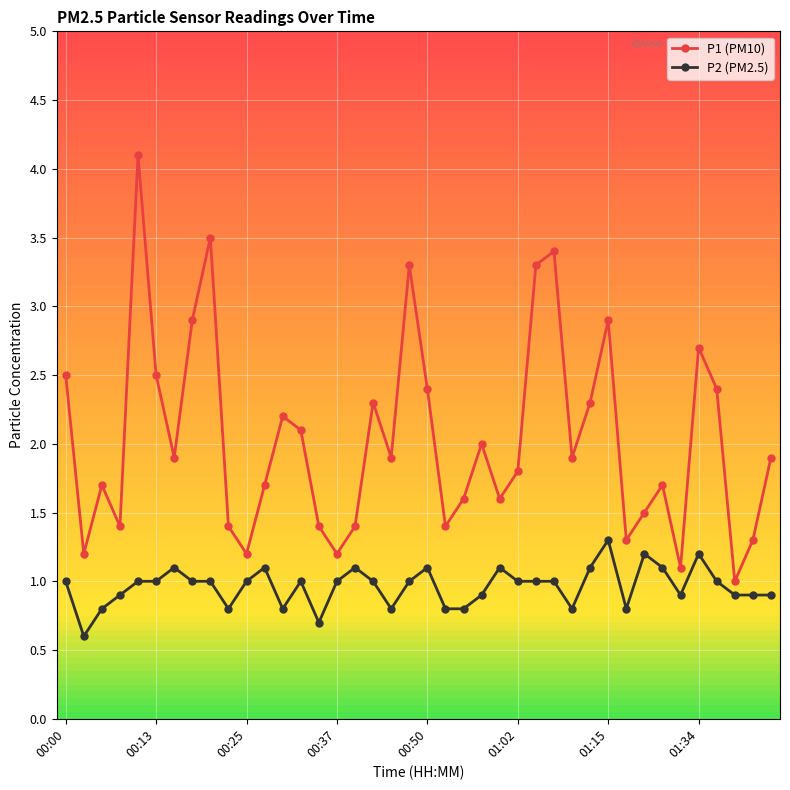

What are all the series names shown in the legend?

P1 (PM10), P2 (PM2.5)